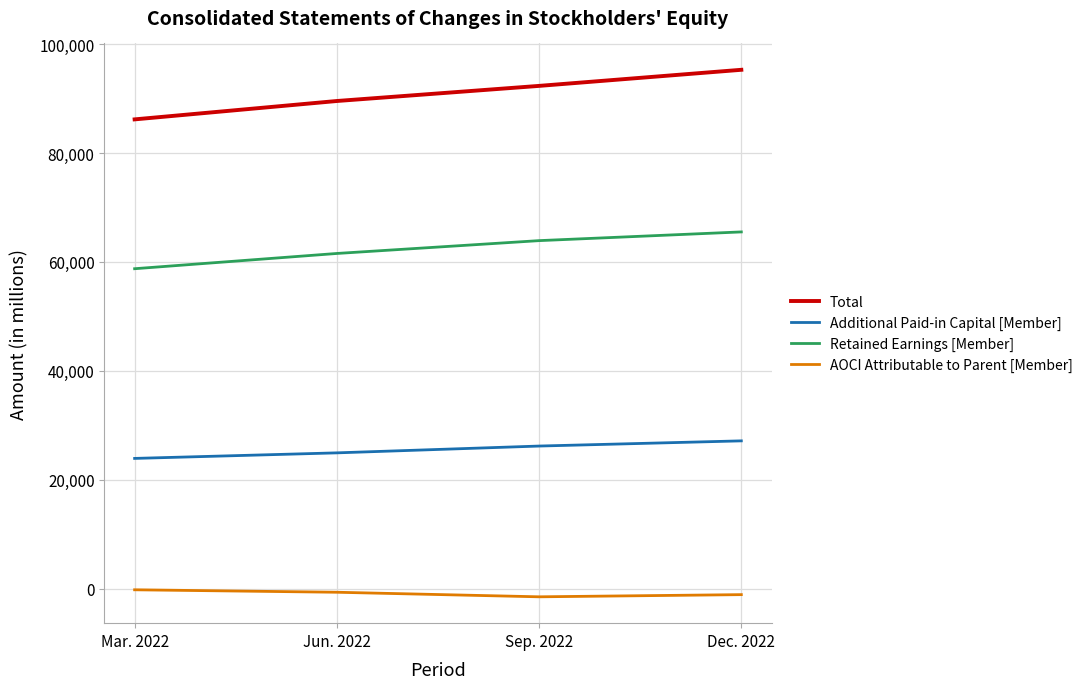

What is the spread (max minus min) of values at Sep. 2022?

93852